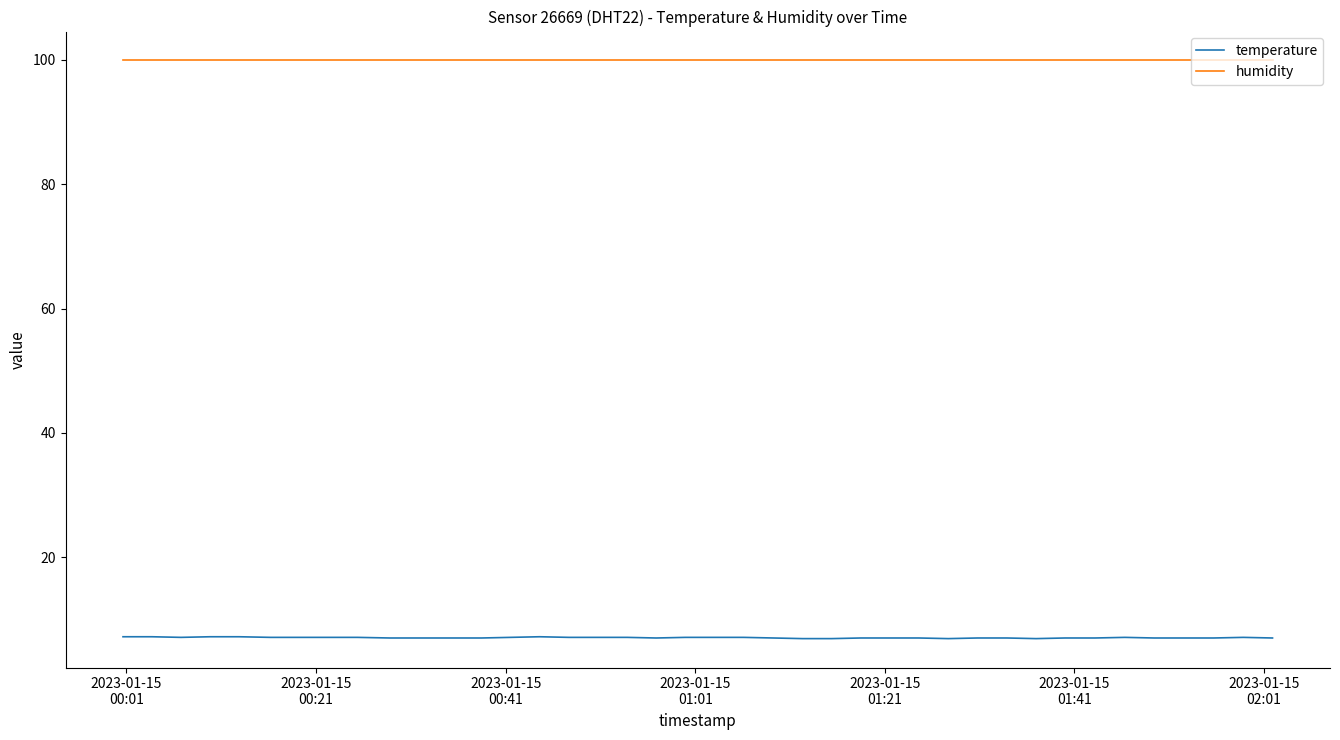

What is the greatest value displayed?

99.9